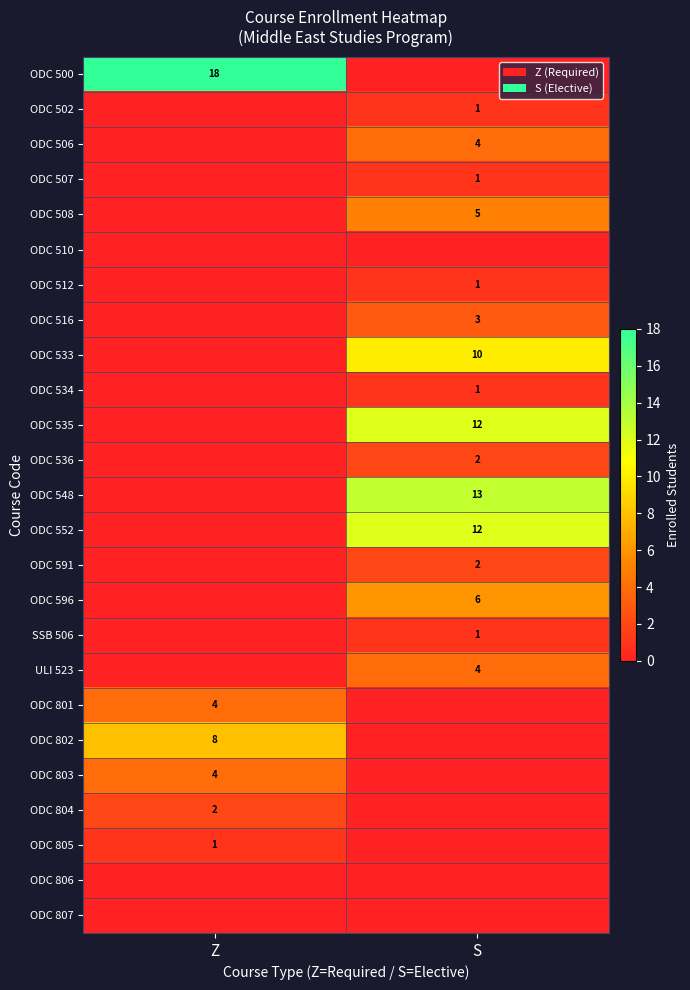

The ULI 523 series shows 4 at S. True or false?

True